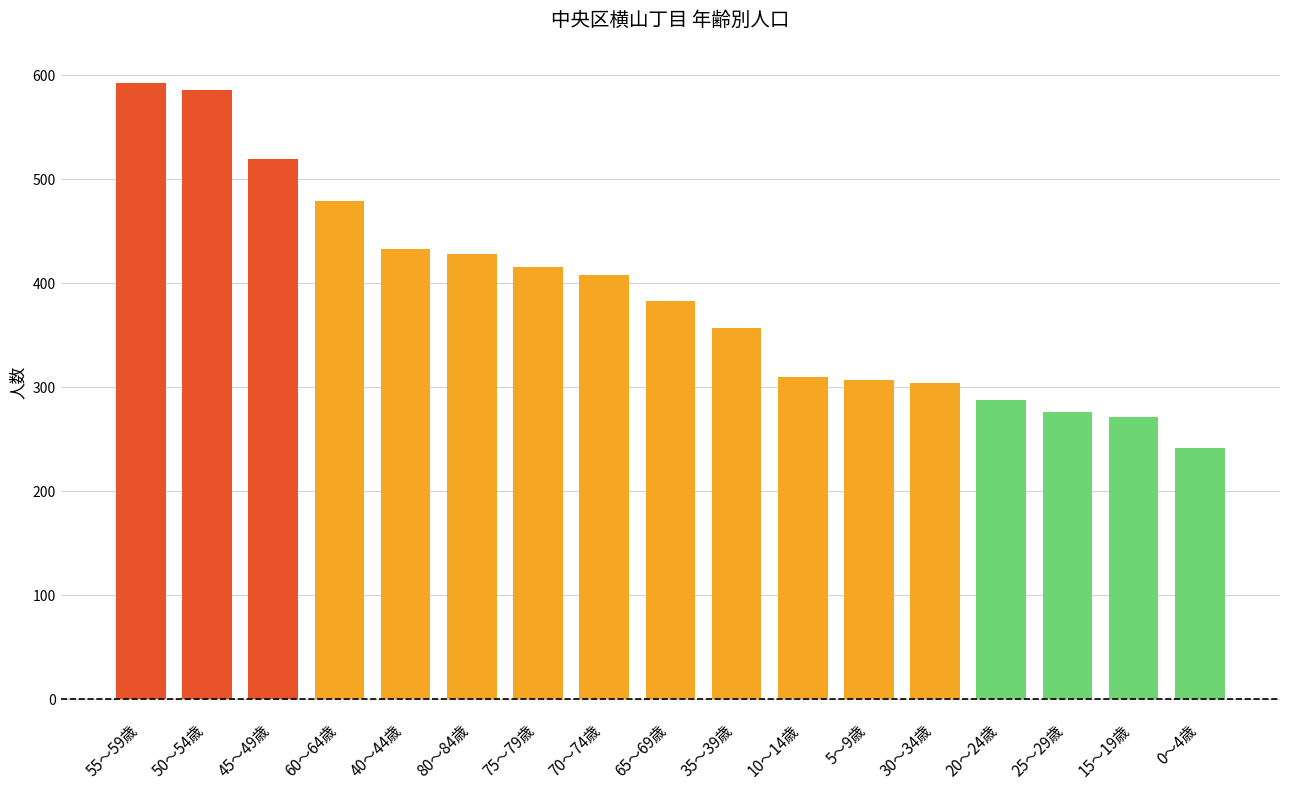

Reading left to right, list all the values displayed in this chart.

55～59歳=592	50～54歳=586	45～49歳=519	60～64歳=479	40～44歳=433	80～84歳=428	75～79歳=415	70～74歳=408	65～69歳=383	35～39歳=357	10～14歳=310	5～9歳=307	30～34歳=304	20～24歳=288	25～29歳=276	15～19歳=271	0～4歳=241